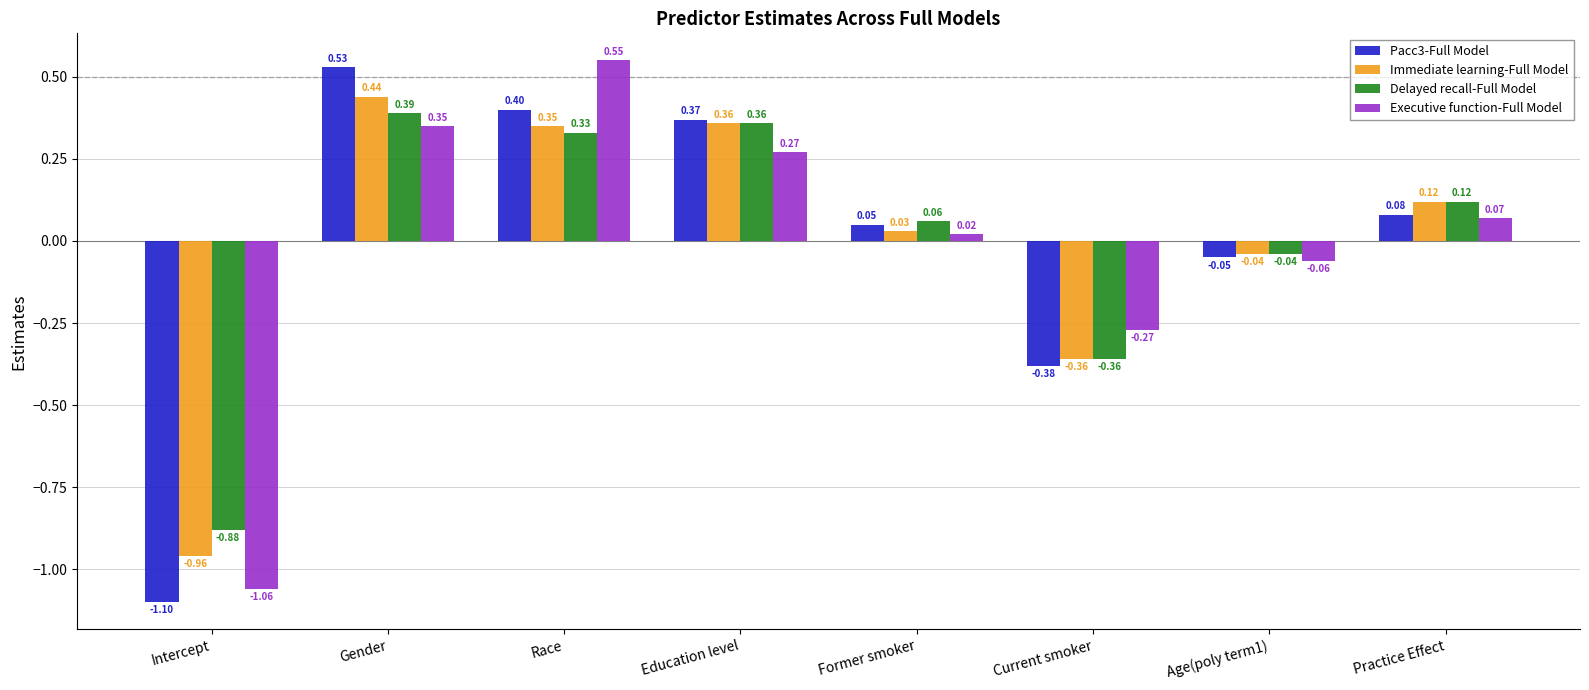

At which label does Executive function-Full Model reach its peak?

Race